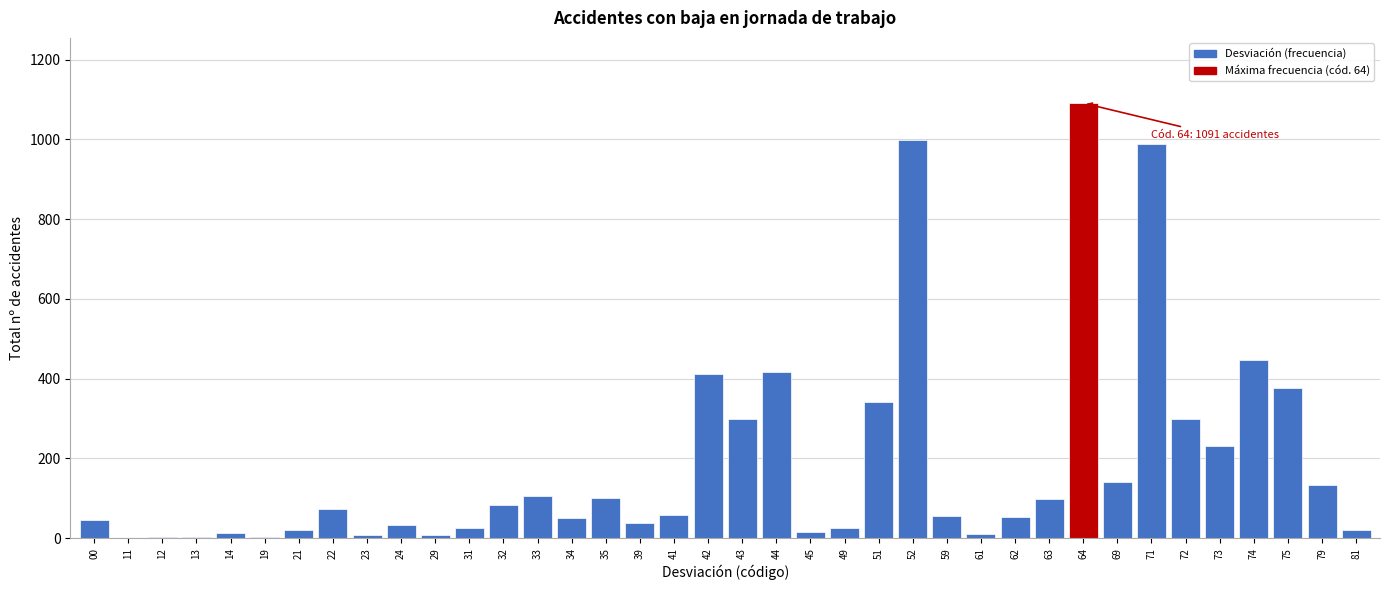

What is the change in value from 22 to 51?

+270